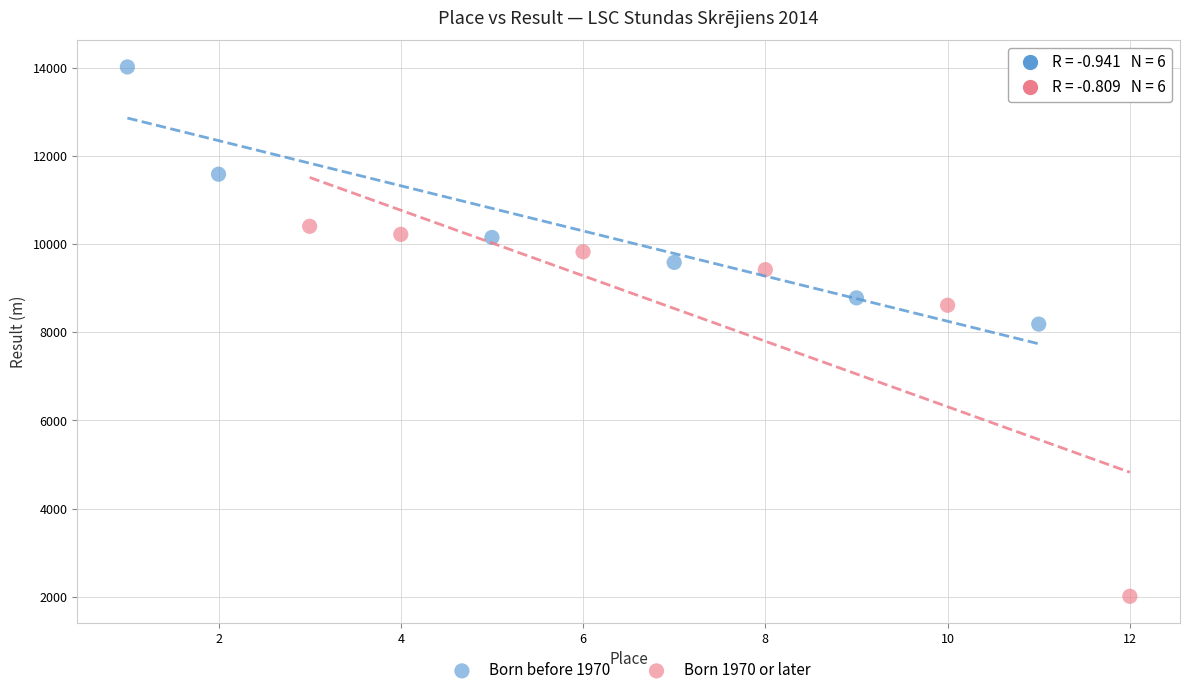

Which series contains the highest Y value?

Born before 1970